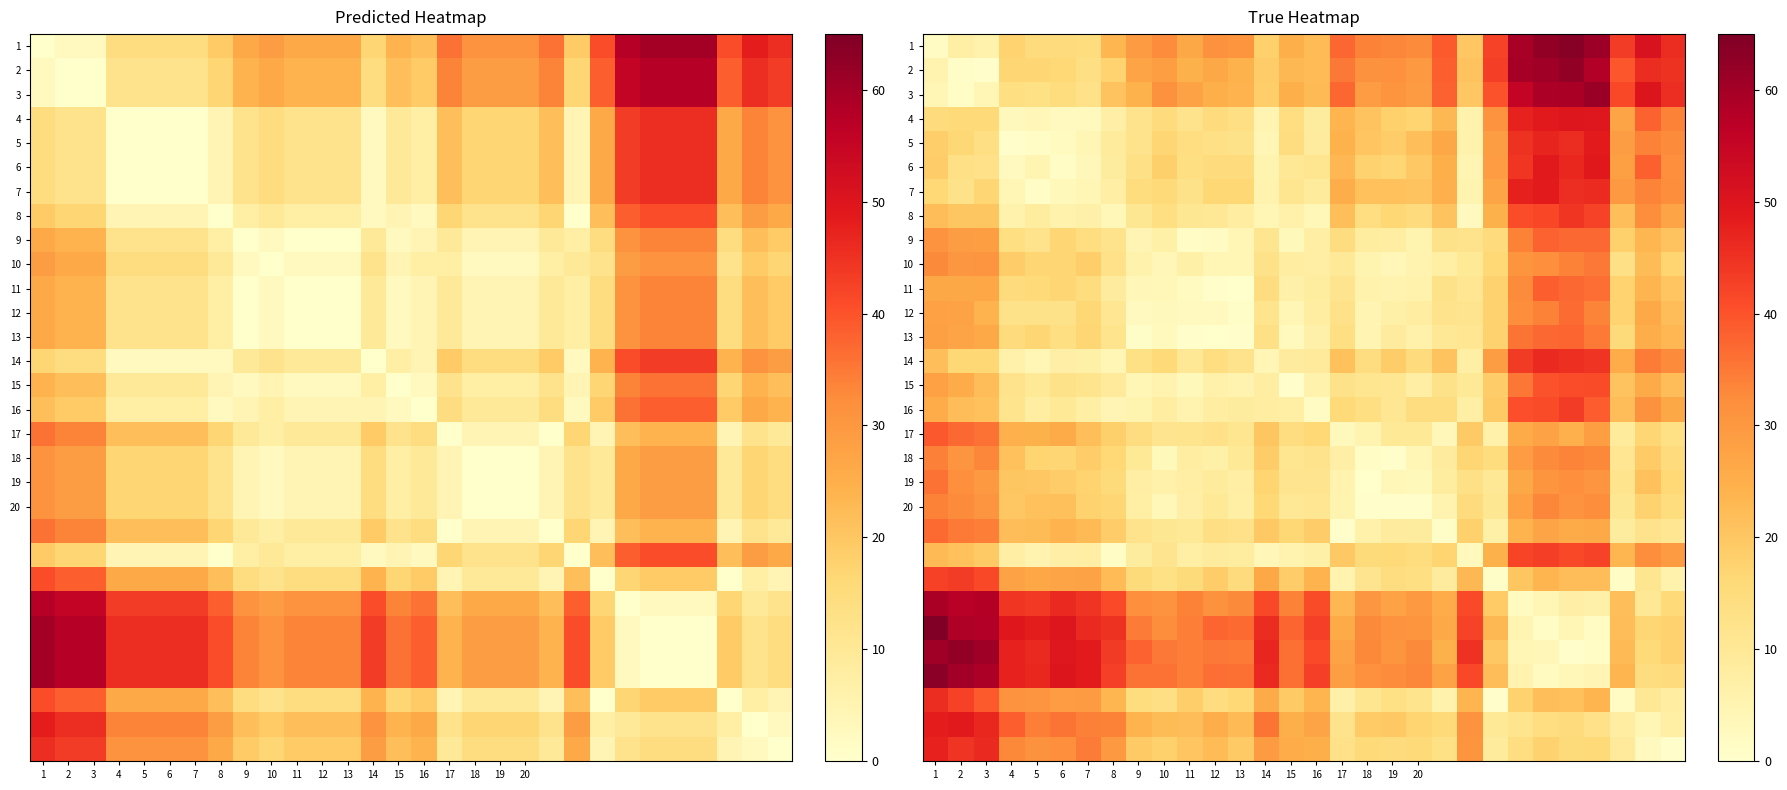

What is the difference between the maximum and minimum values in the 15 series?

40.5